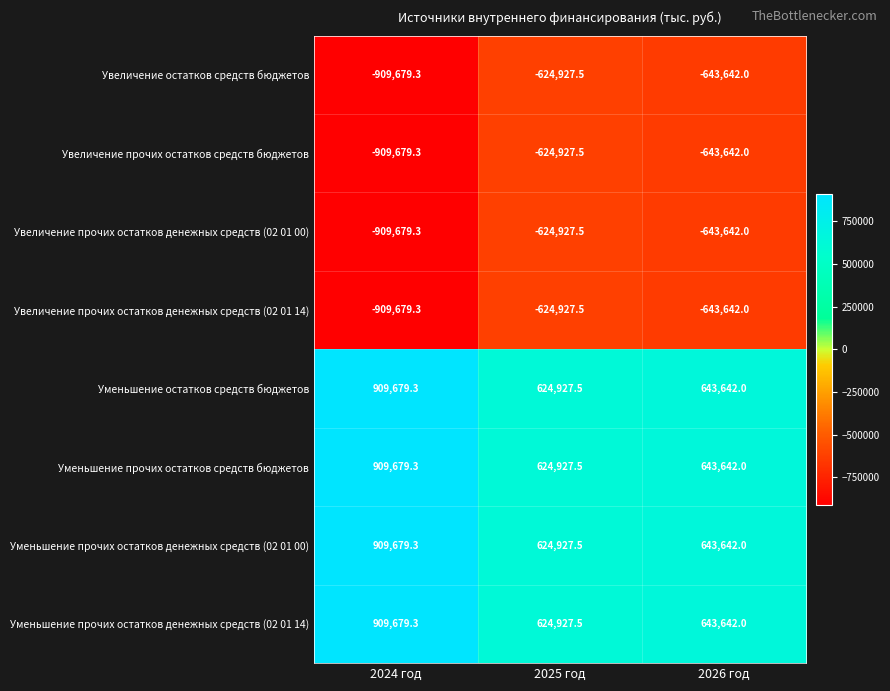

Reading right to left, list all the values displayed in this chart.

Увеличение остатков средств бюджетов: -643642.0	-624927.5	-909679.3
Увеличение прочих остатков средств бюджетов: -643642.0	-624927.5	-909679.3
Увеличение прочих остатков денежных средств (02 01 00): -643642.0	-624927.5	-909679.3
Увеличение прочих остатков денежных средств (02 01 14): -643642.0	-624927.5	-909679.3
Уменьшение остатков средств бюджетов: 643642.0	624927.5	909679.3
Уменьшение прочих остатков средств бюджетов: 643642.0	624927.5	909679.3
Уменьшение прочих остатков денежных средств (02 01 00): 643642.0	624927.5	909679.3
Уменьшение прочих остатков денежных средств (02 01 14): 643642.0	624927.5	909679.3